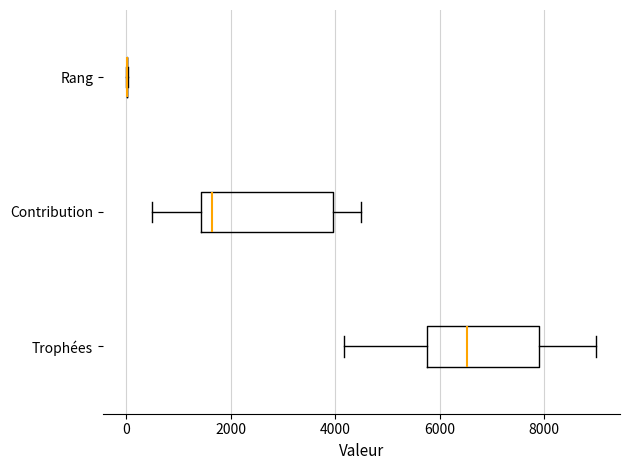

Which box is the widest, from its left edge to its right edge?

Contribution